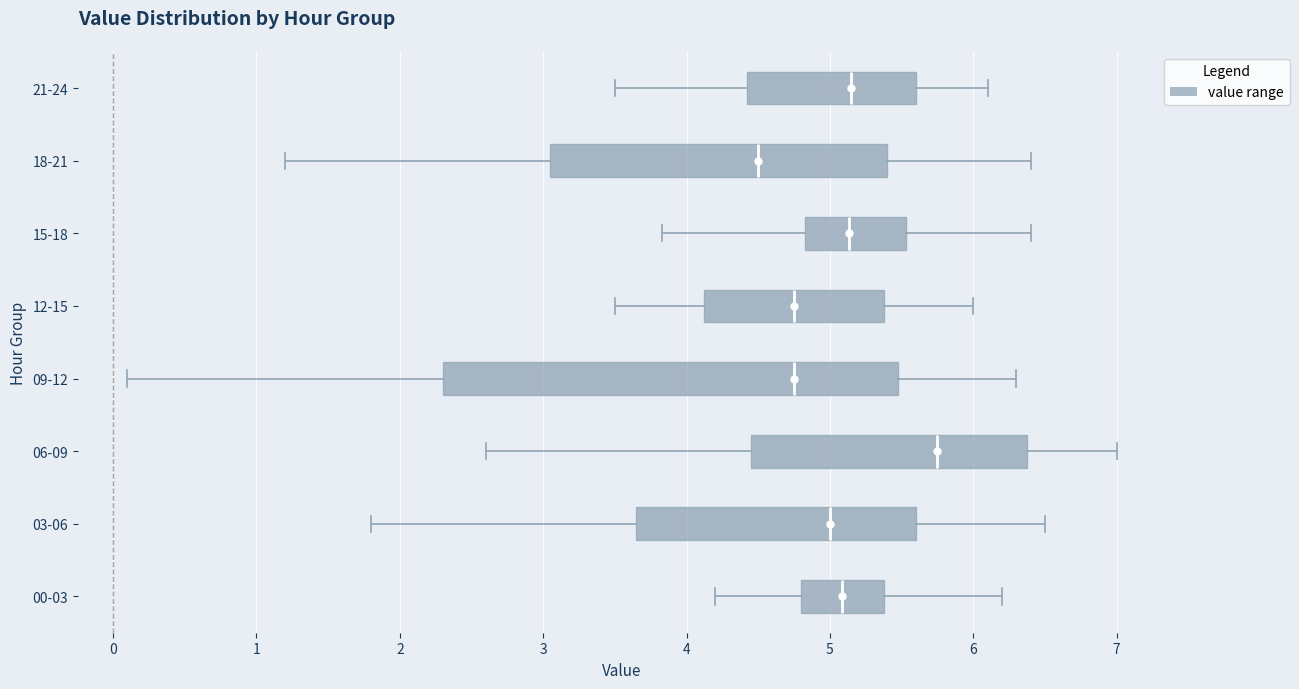

Which box's median line is the furthest to the left?

18-21